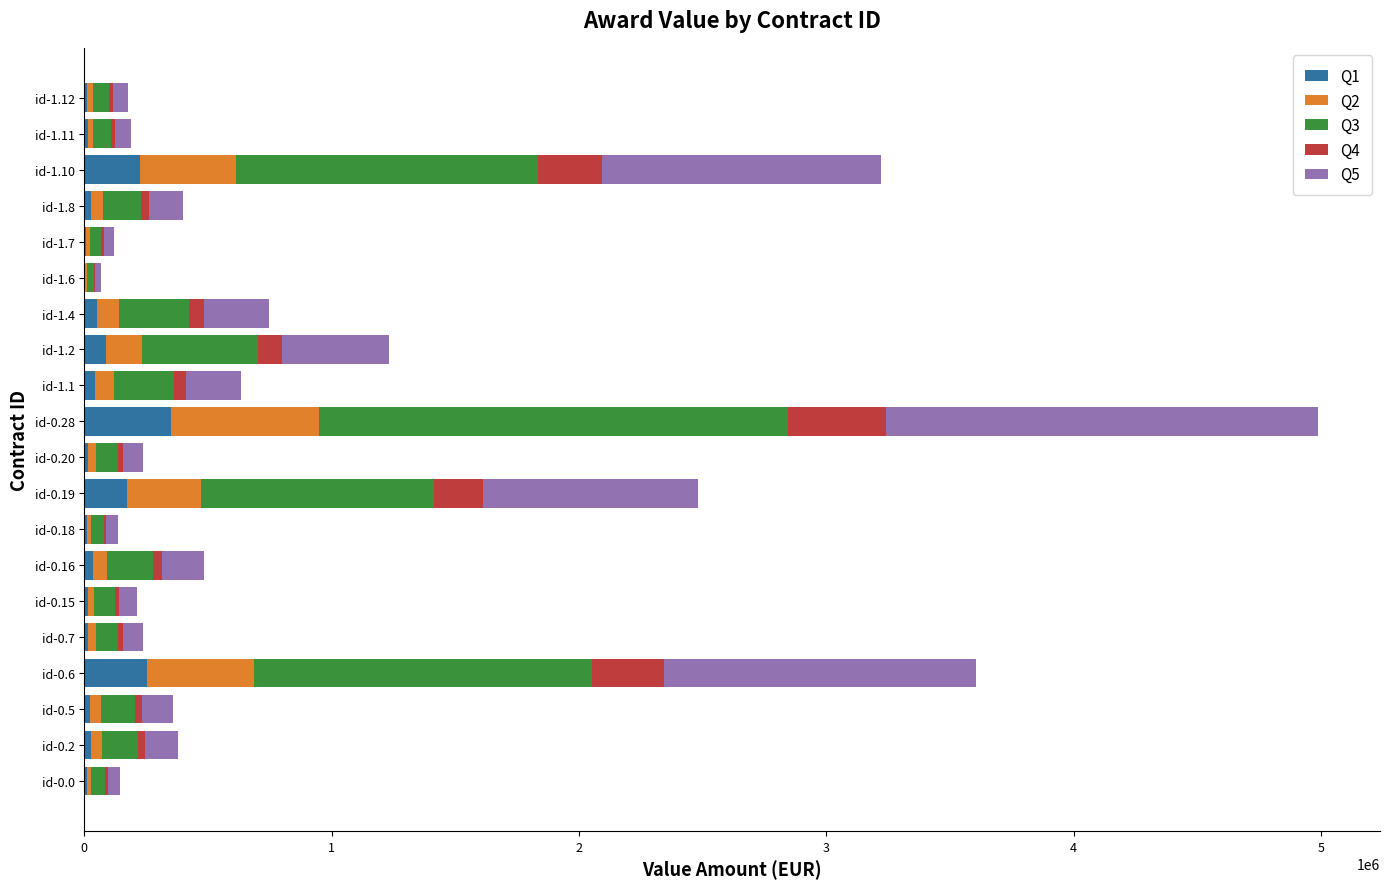

What is the maximum value for Q1?

349268.1